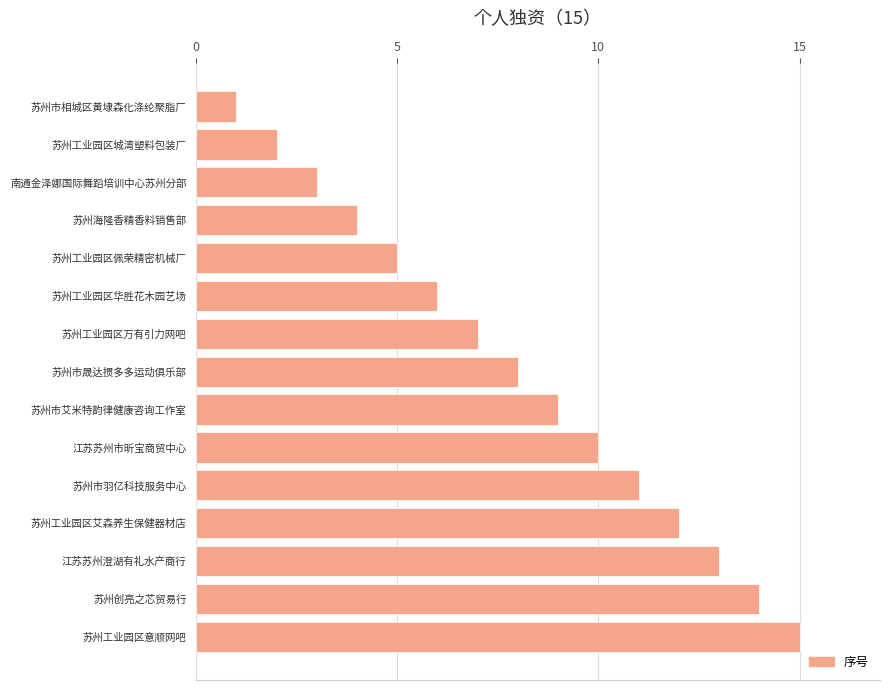

What is the sum of the values at 苏州市相城区黄埭森化涤纶聚脂厂 and 苏州工业园区艾森养生保健器材店?

13